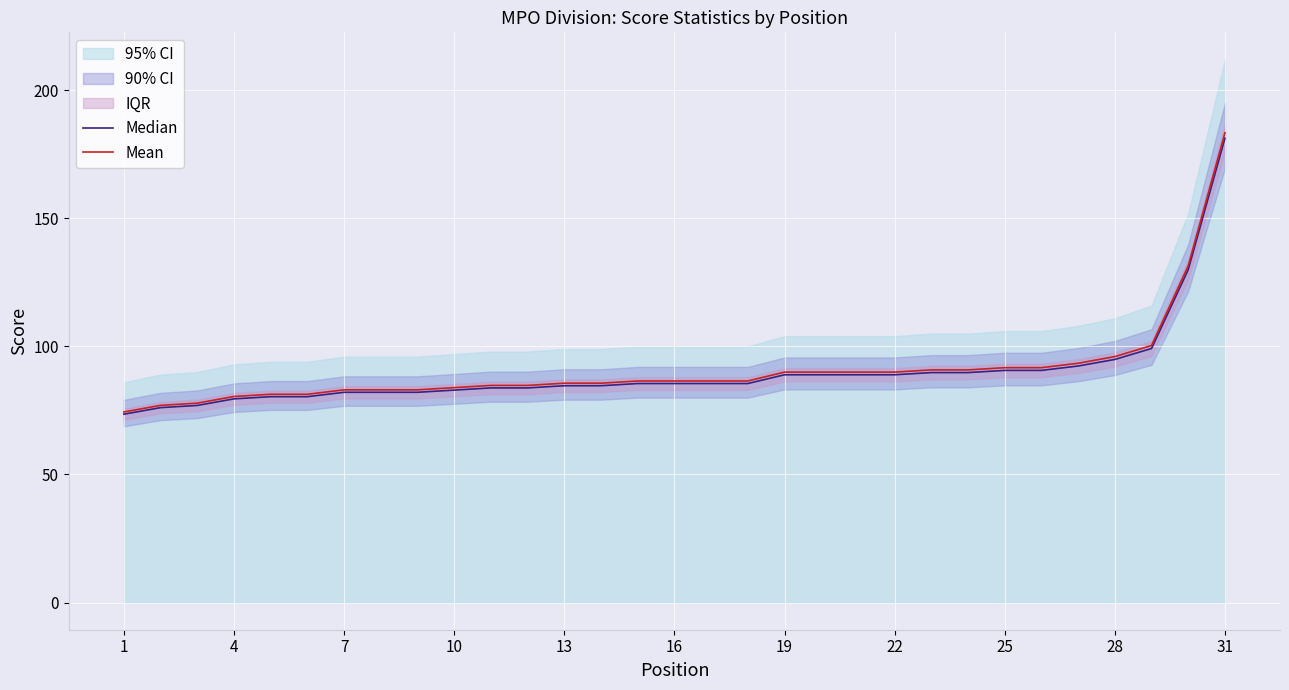

List the series in order of their peak value, highest first.

Mean, Median